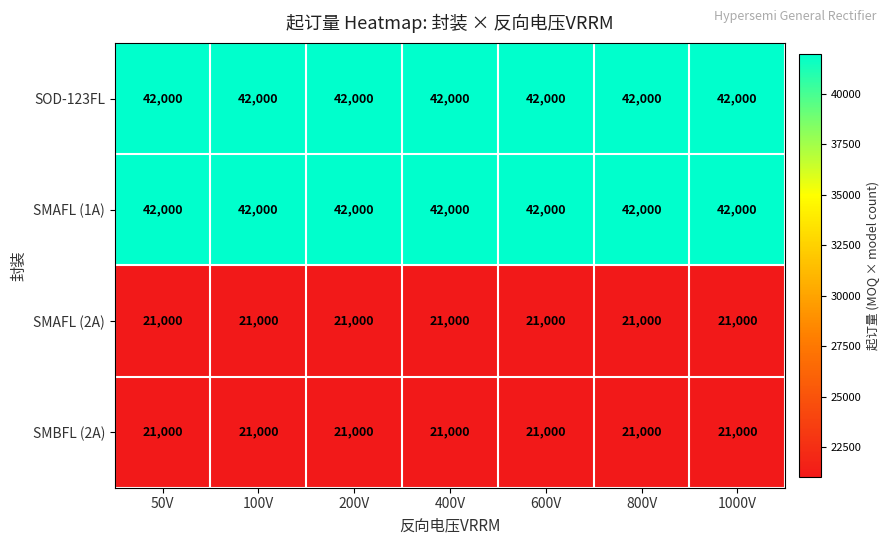

Is it true that SMBFL (2A) equals 14635 at 200V?

False